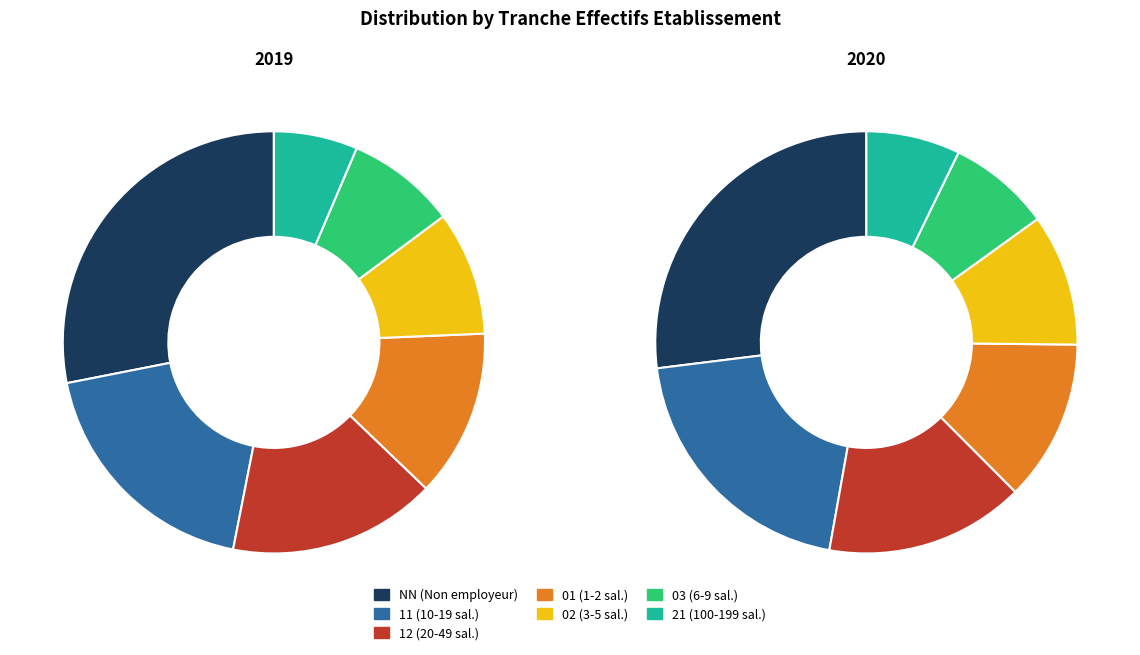

Between 01 and NN, which is larger?

NN